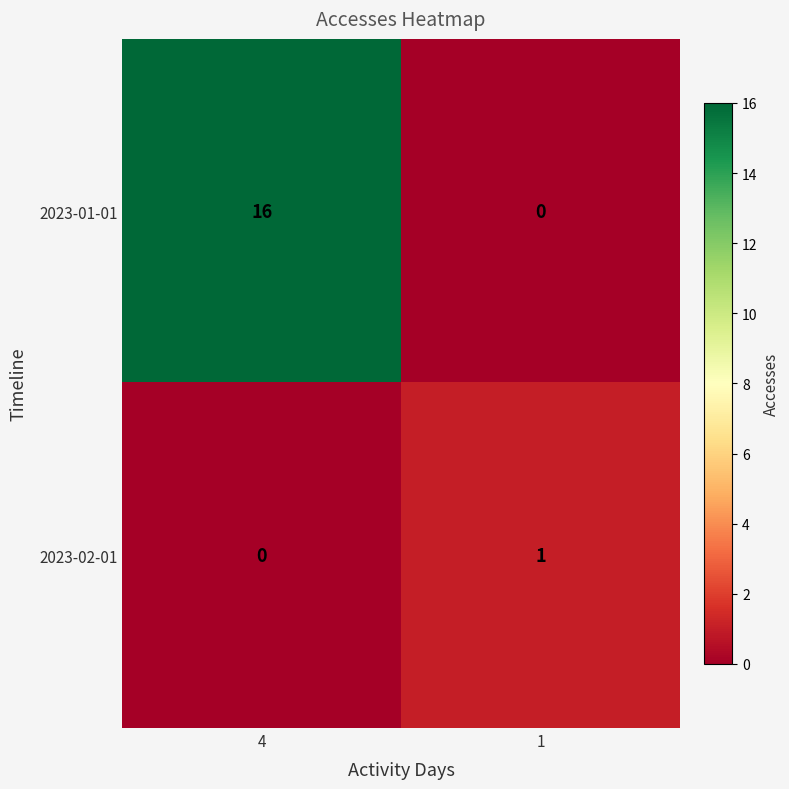

Where is 2023-02-01 nearest to the value 0?

4